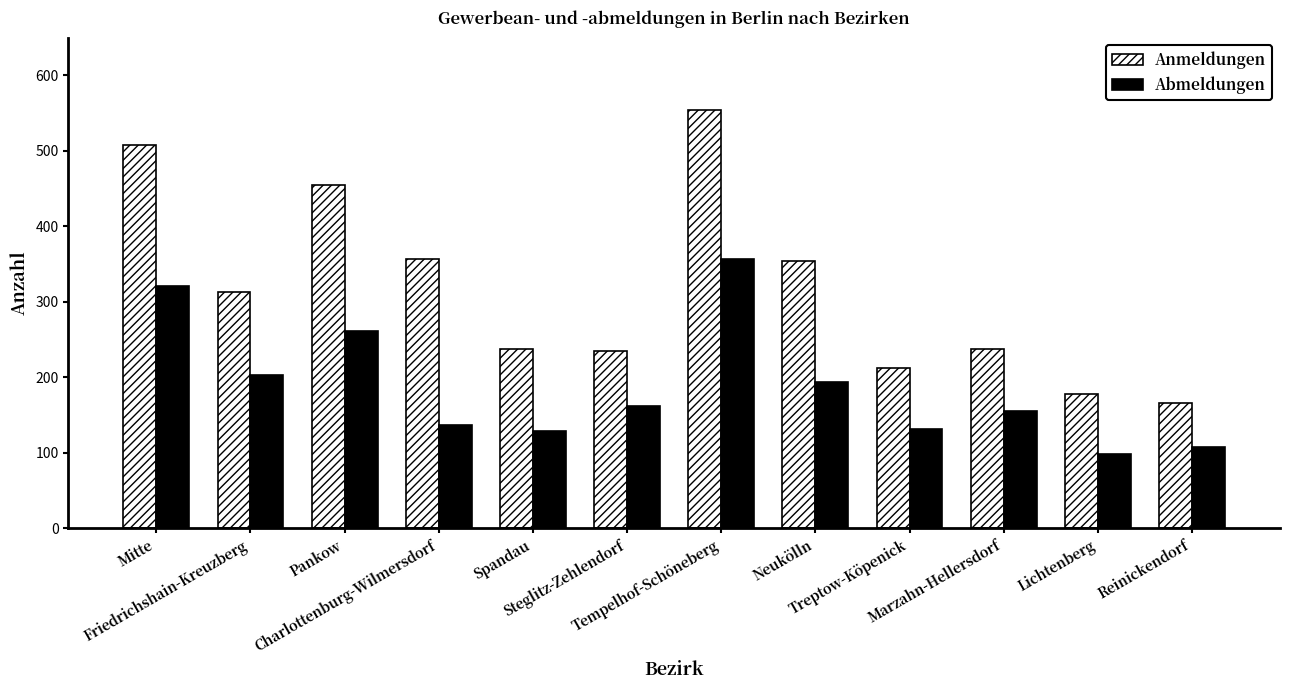

How many data points in Abmeldungen are less than 162?

6